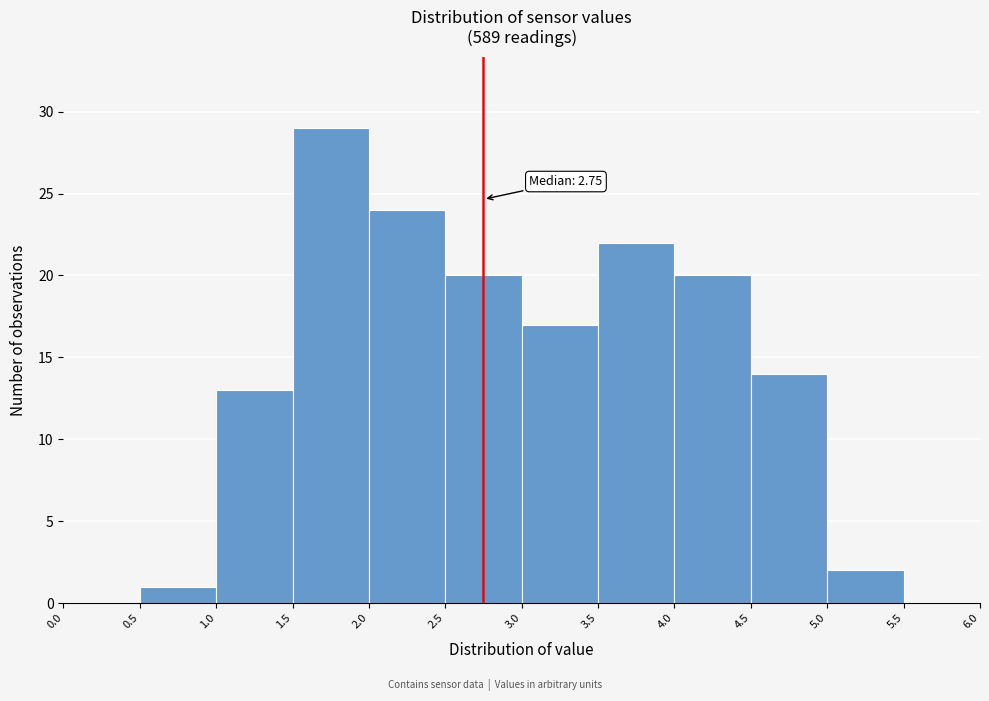

Over which range of the x-axis is the bar tallest?

1.5 to 2.0